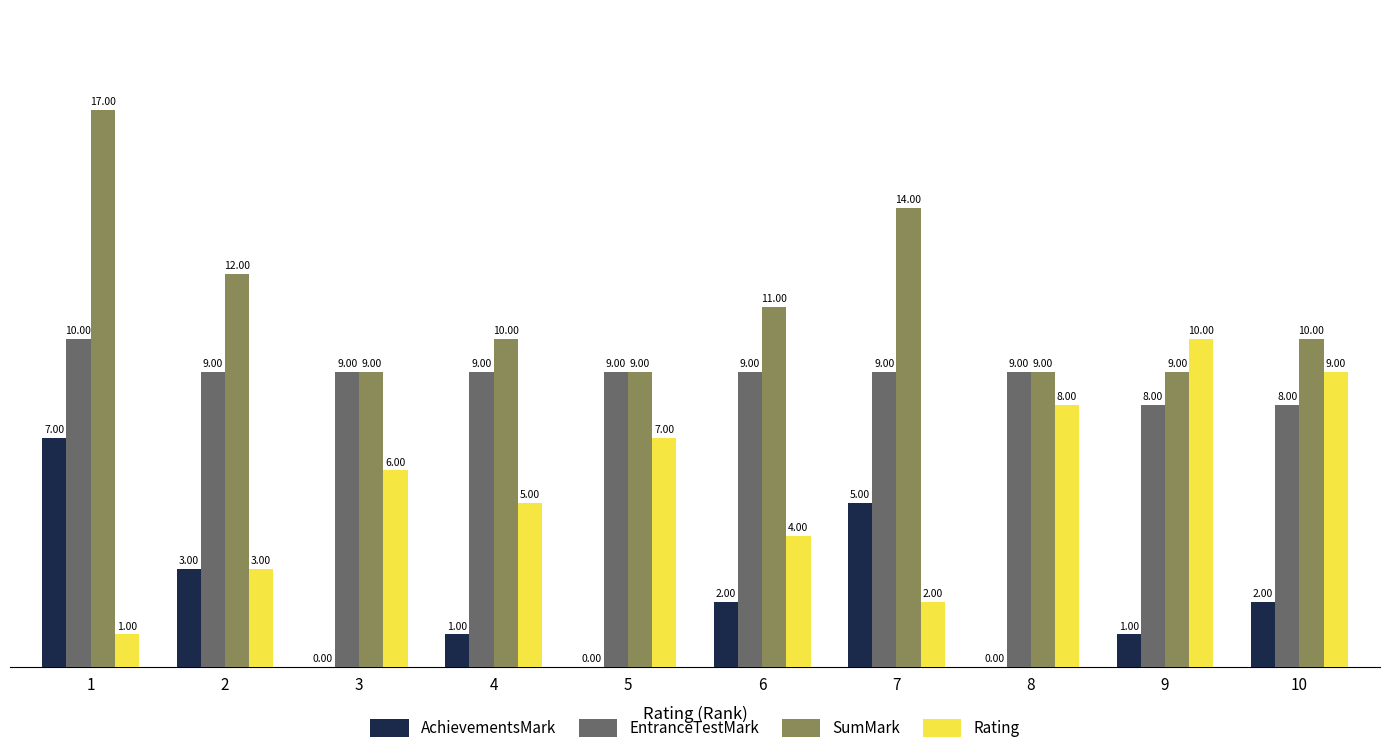

Which series has the widest spread of values?

Rating